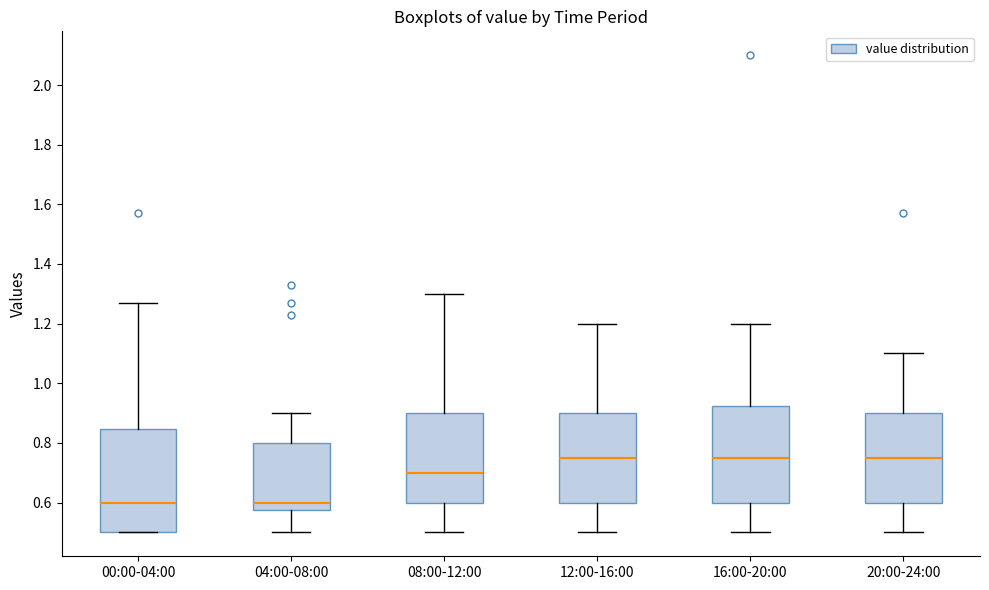

Comparing the boxes themselves (not the whiskers), which one is the tallest?

00:00-04:00